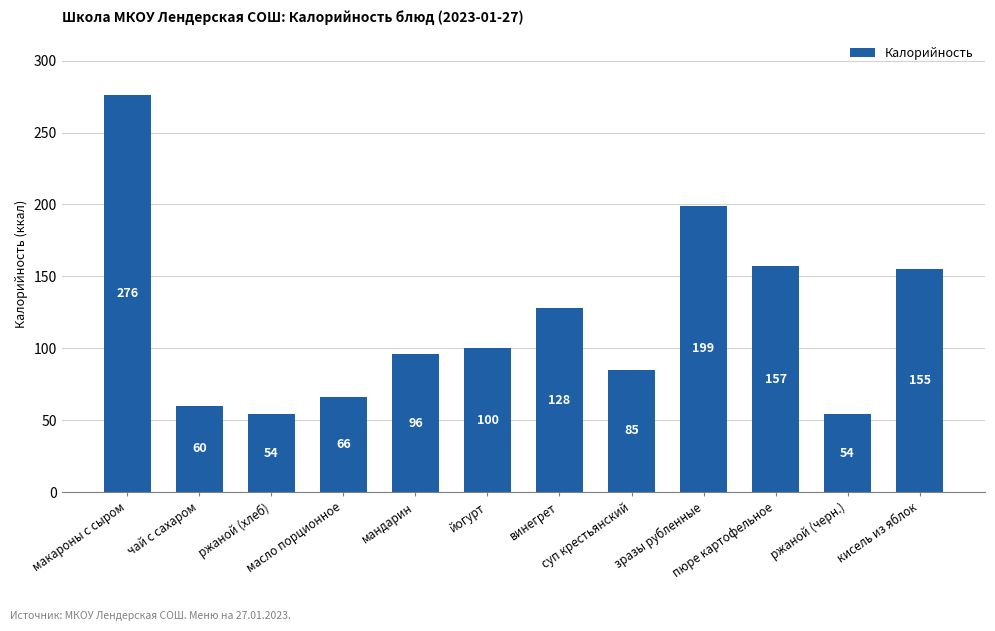

What is the ratio of the value at ржаной (черн.) to the value at суп крестьянский?

0.6